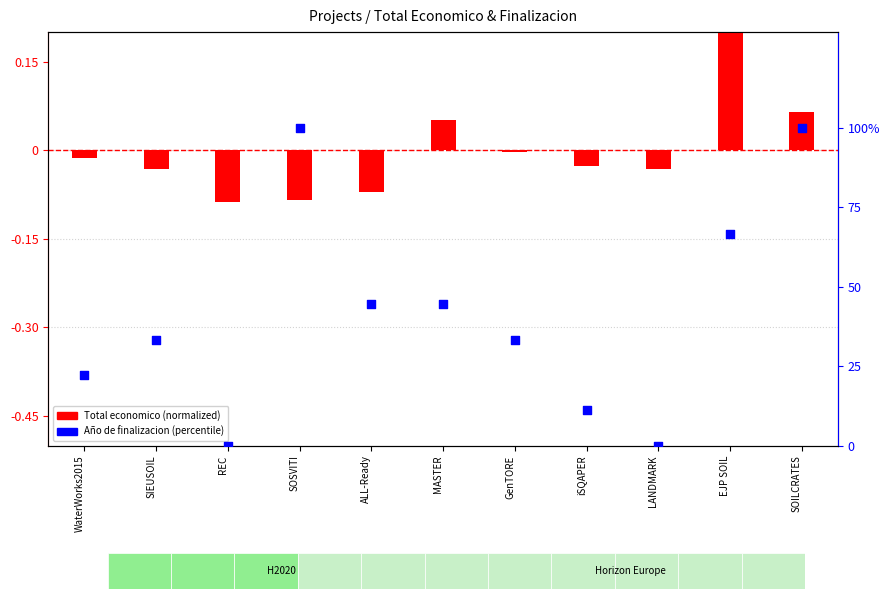

Which series contains the highest Y value?

Año de finalizacion (percentile)